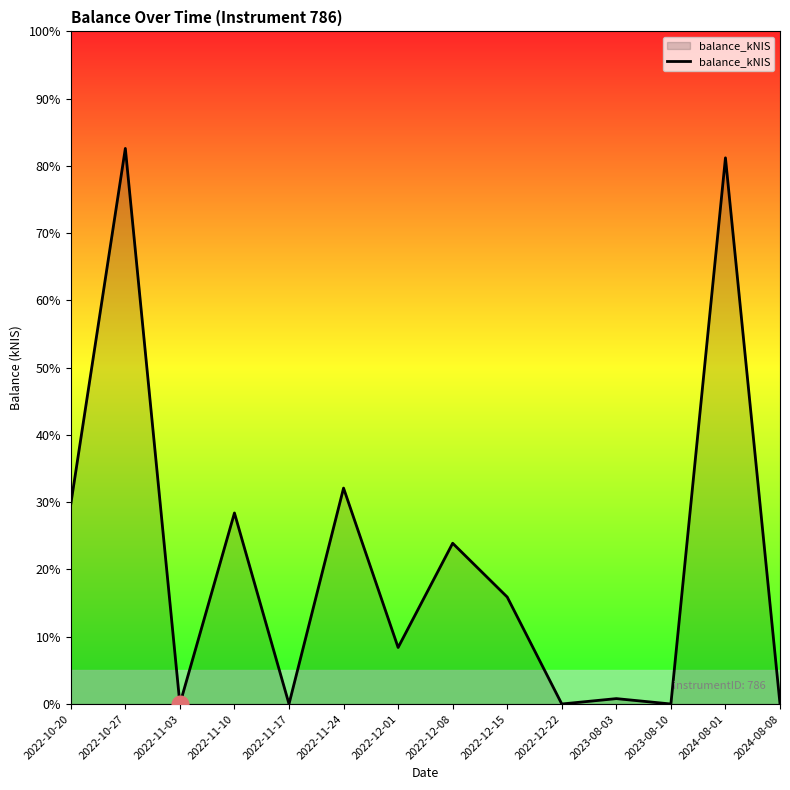

Is this an area chart (filled region under the line)?

Yes